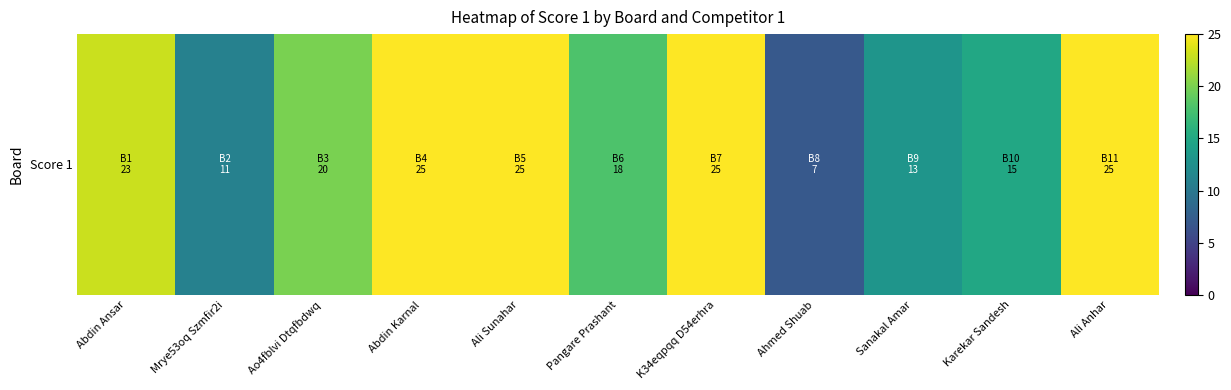

What is the difference between the values at Sanakal Amar and Abdin Karnal?

12